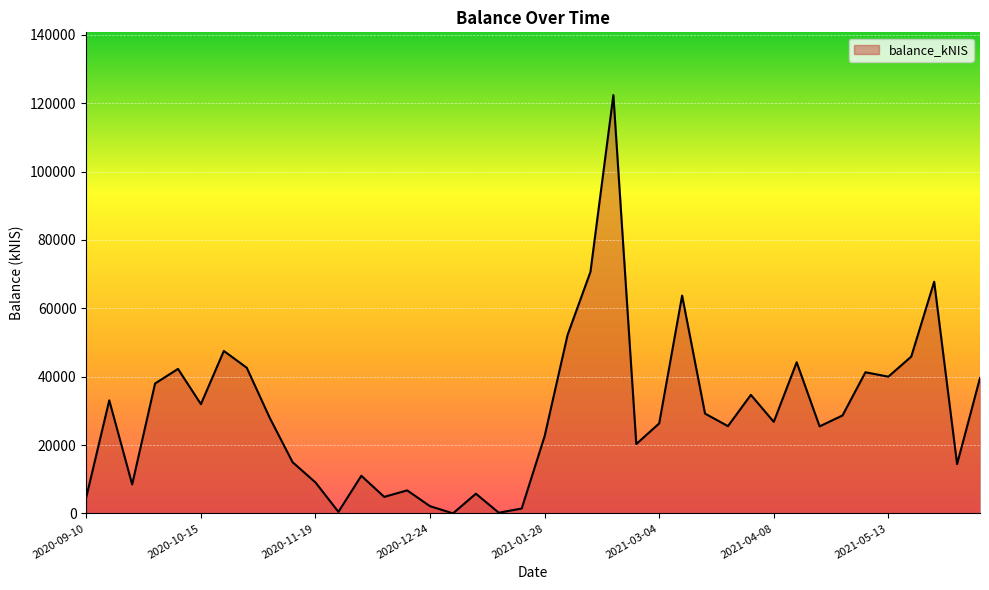

What is the maximum value shown in the chart?

122371.7